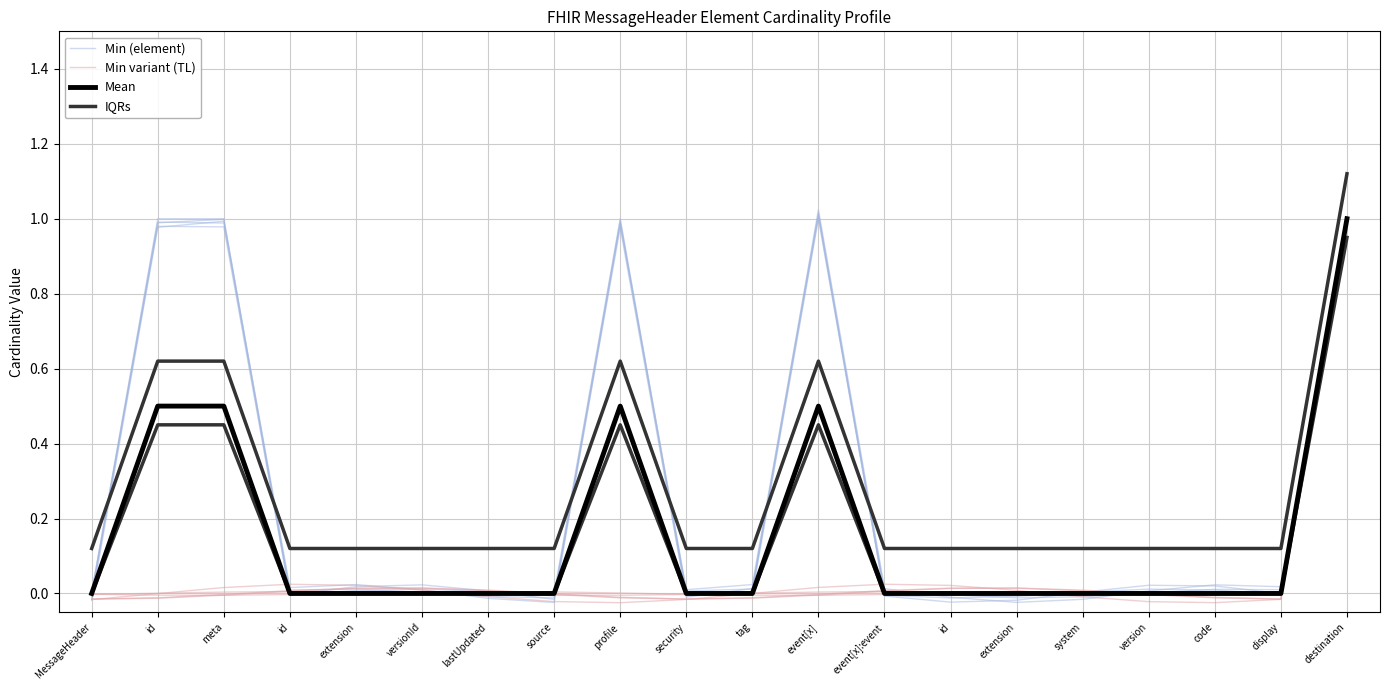

At lastUpdated, list the series in order from smallest to largest.

Mean, Min (element), Min variant (TL), IQRs